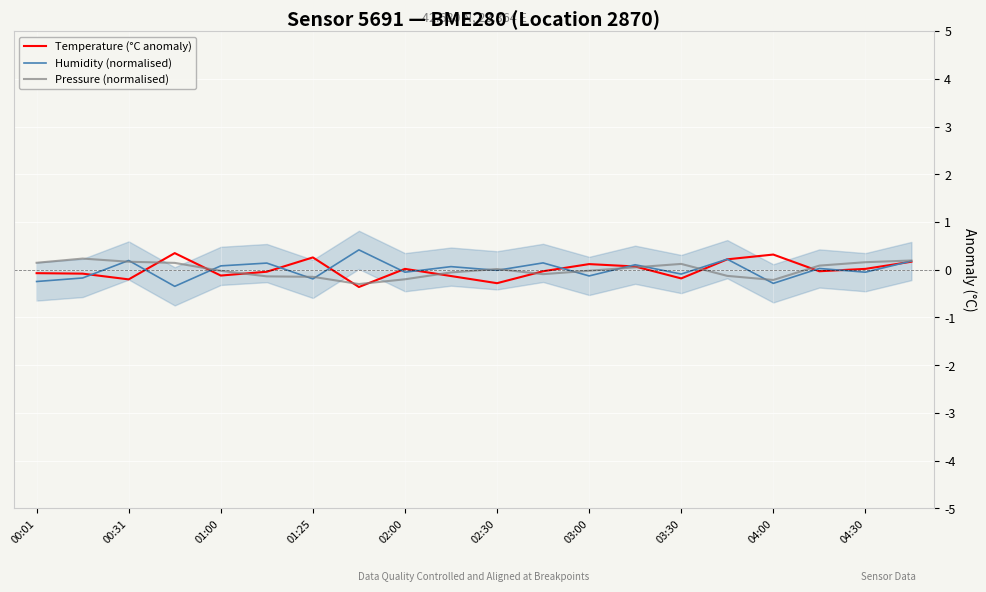

At which category is the sum across all series the highest?

19